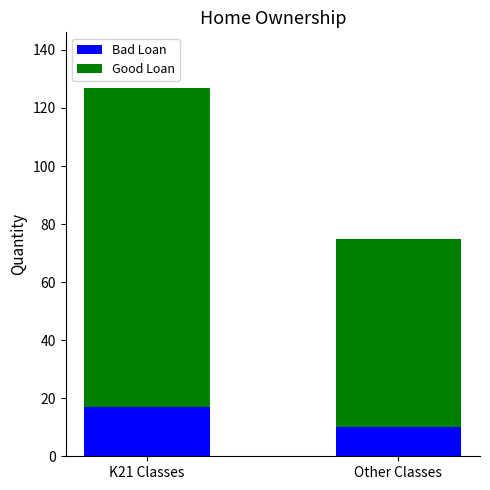

Reading left to right, list the values for the Bad Loan series.

17	10